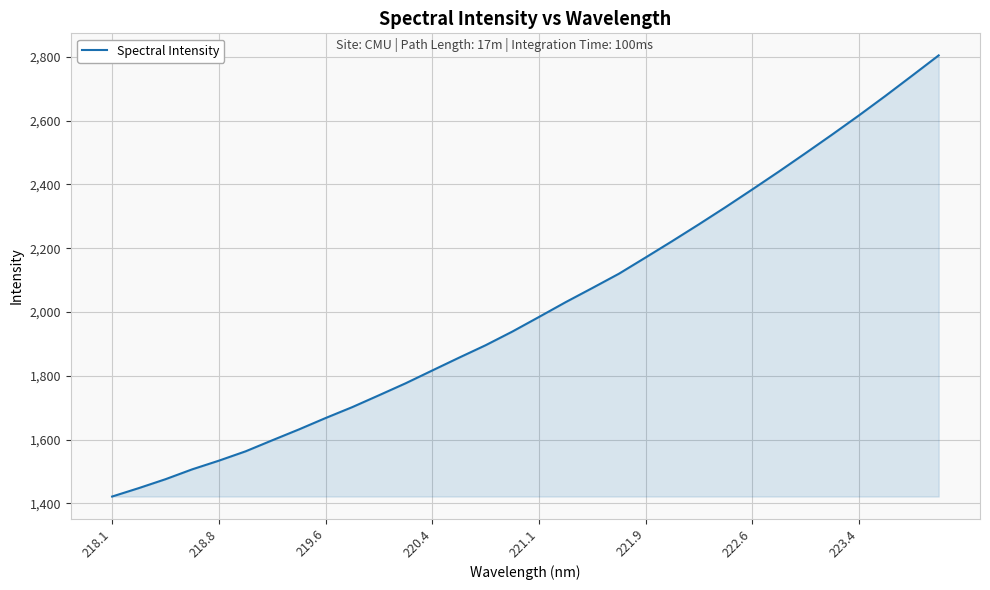

What is the smallest value displayed?

1421.6